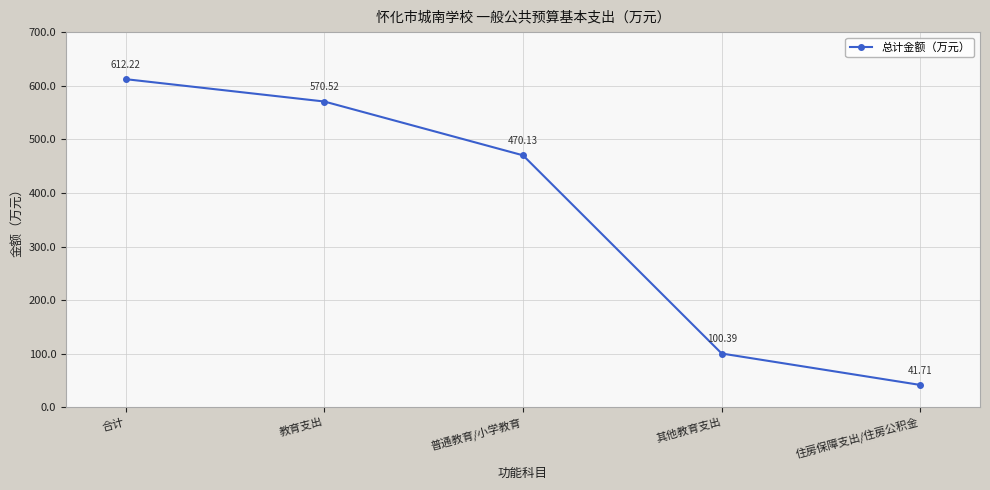

Reading right to left, what are all the values shown in this chart?

41.7	100.4	470.1	570.5	612.2